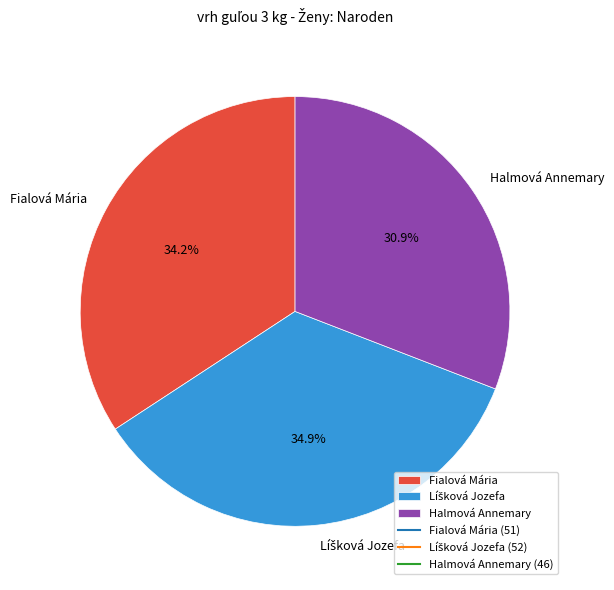

What portion of the pie excludes Fialová Mária?

65.8%